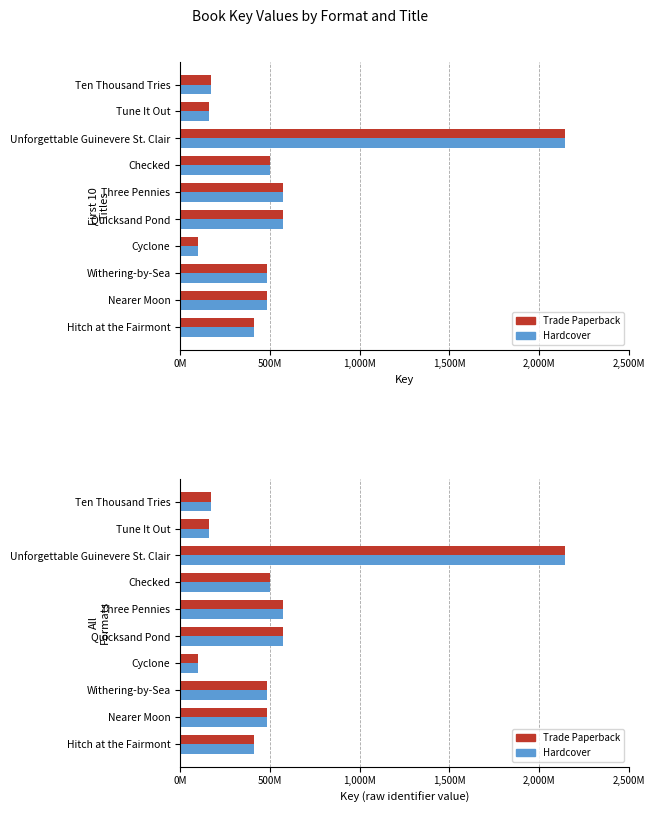

Between Checked and Cyclone, which series saw the biggest shift?

Trade Paperback